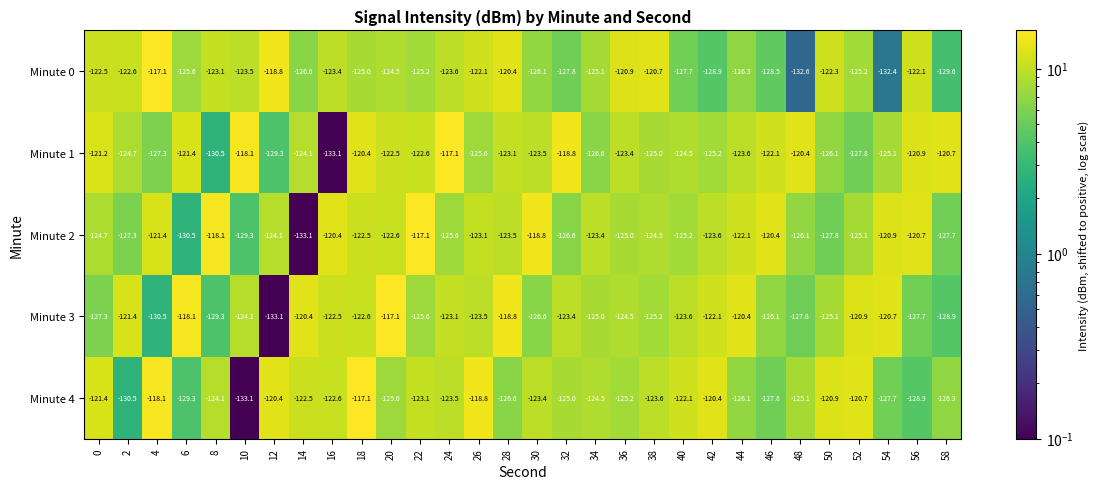

What is the total value across all series at 42?

-620.2